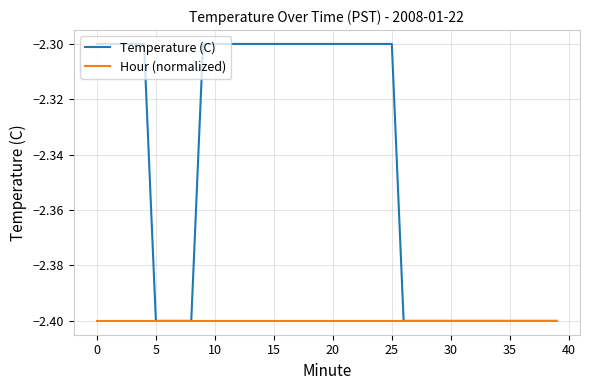

What is the difference between the maximum and minimum values in the Temperature (C) series?

0.1